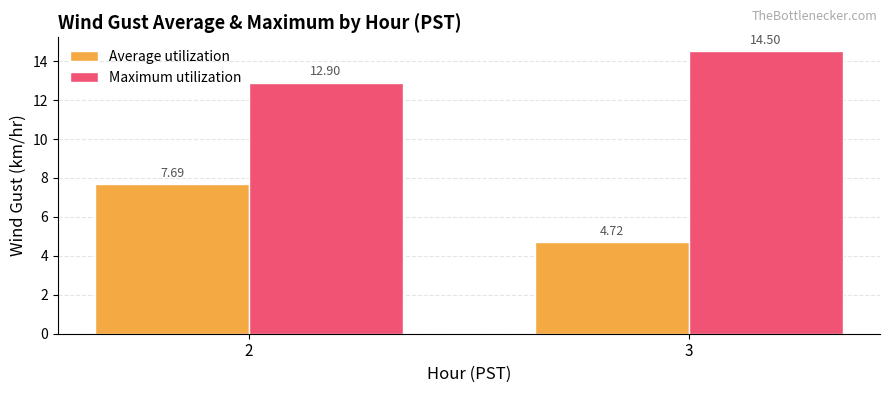

Count the Average utilization values in the range 4 to 7.

1